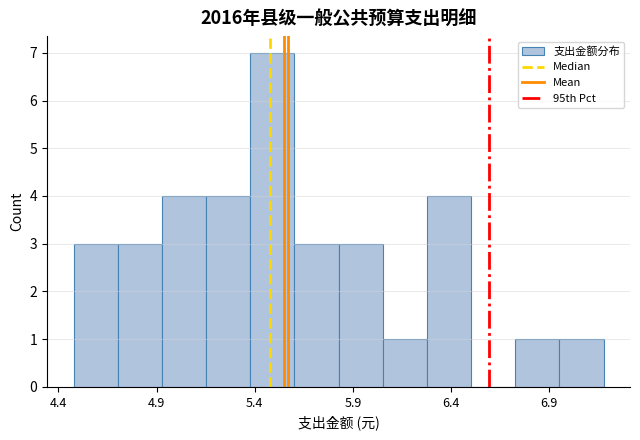

How tall is the bar that spans 5.85 to 6.05 on the x-axis? Neither the bar edges nor the heights are printed on the chart, so give them approximately, as read against the axes.

3